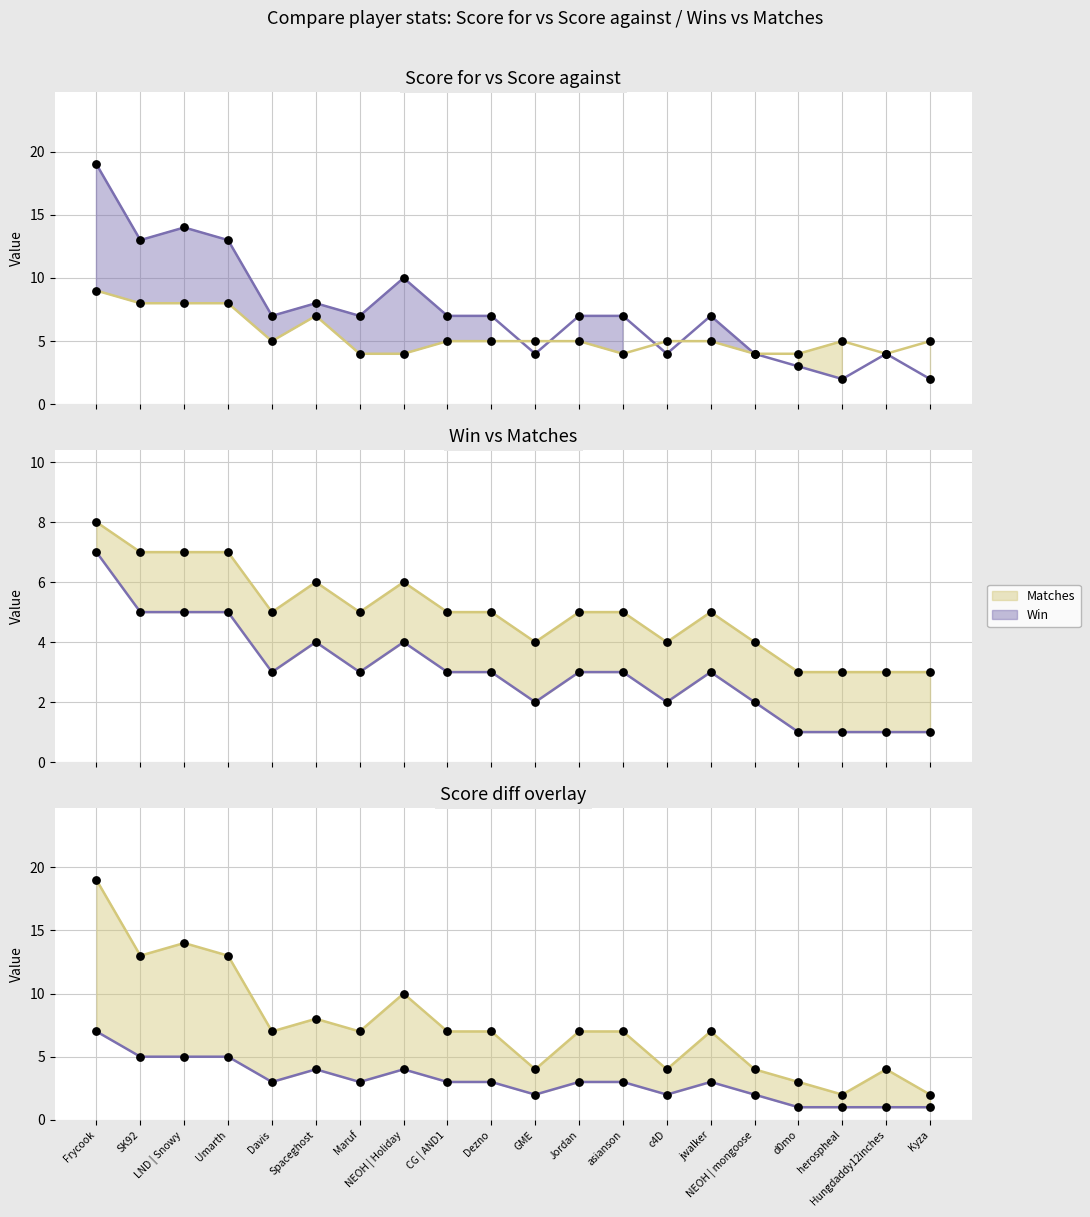

Is the value of Win at Spaceghost greater than the value of Score for at LND | Snowy?

No